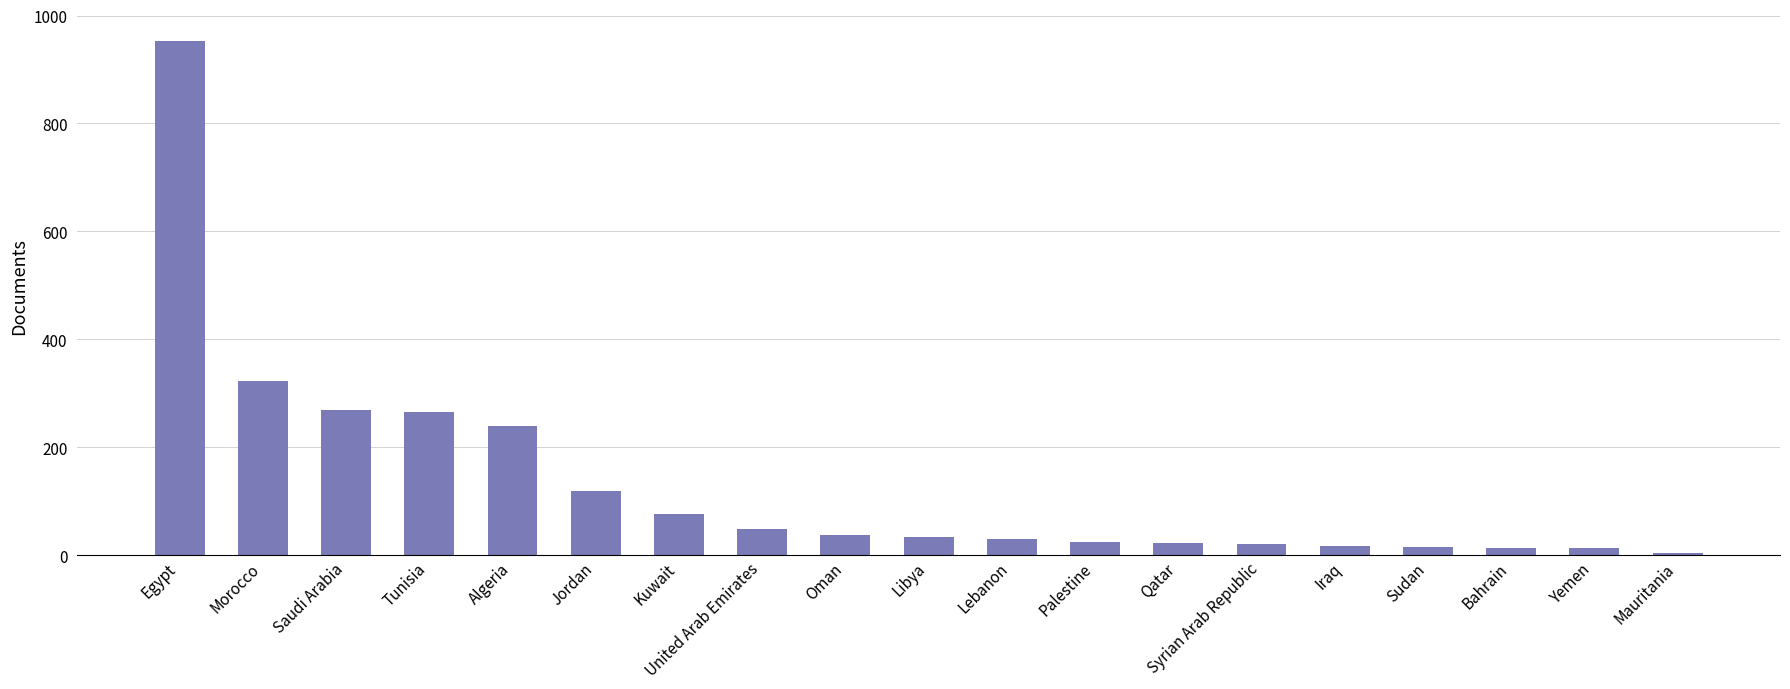

What is the average value?

133